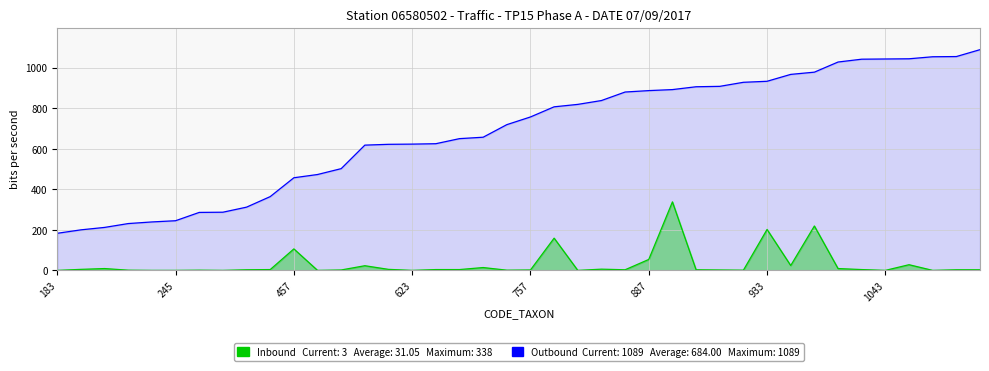

Reading right to left, list all the values displayed in this chart.

Outbound (CODE_TAXON): 1089	1055	1054	1044	1043	1042	1028	978	967	933	928	908	906	892	887	880	838	819	807	757	719	657	650	625	623	622	618	502	473	457	364	312	287	286	245	239	231	212	200	183
Inbound (RESULTAT): 3	3	0	28	0	4	9	219	24	202	1	2	3	338	54	3	6	0	159	2	1	14	4	4	0	5	23	2	0	106	4	3	0	1	0	0	1	9	5	0